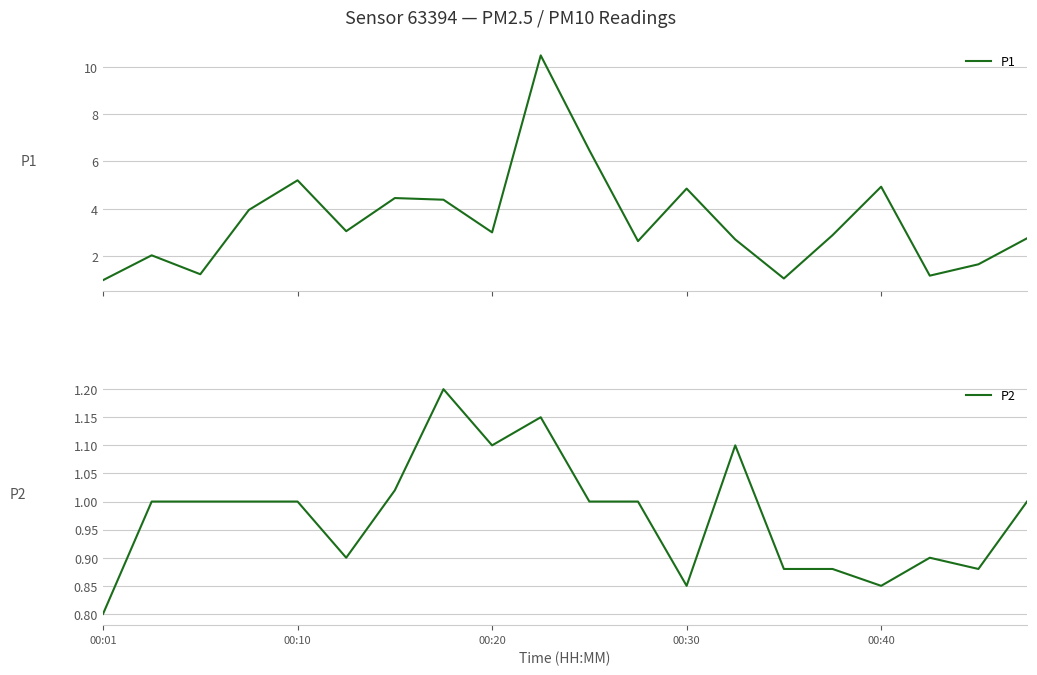

Does the chart display data point markers on the line(s)?

No